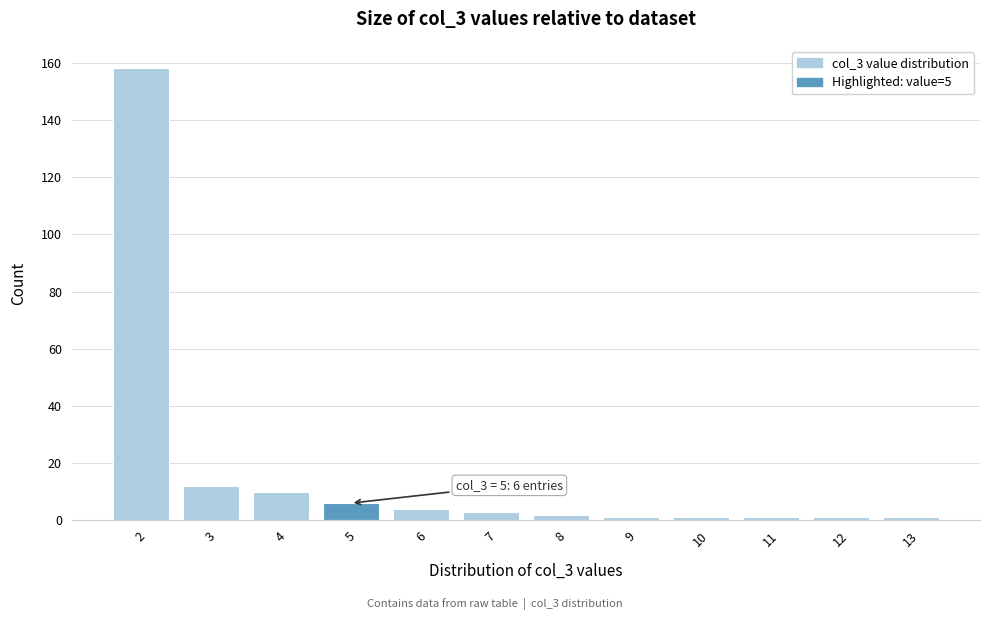

Reading left to right, what are all the values shown in this chart?

158	12	10	6	4	3	2	1	1	1	1	1